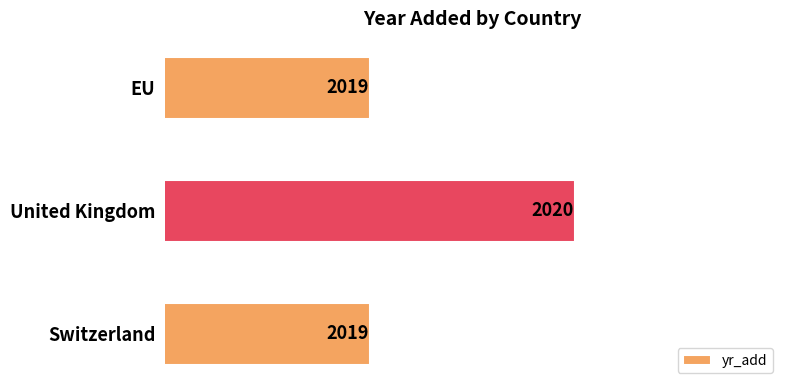

What is the minimum value shown in the chart?

2019